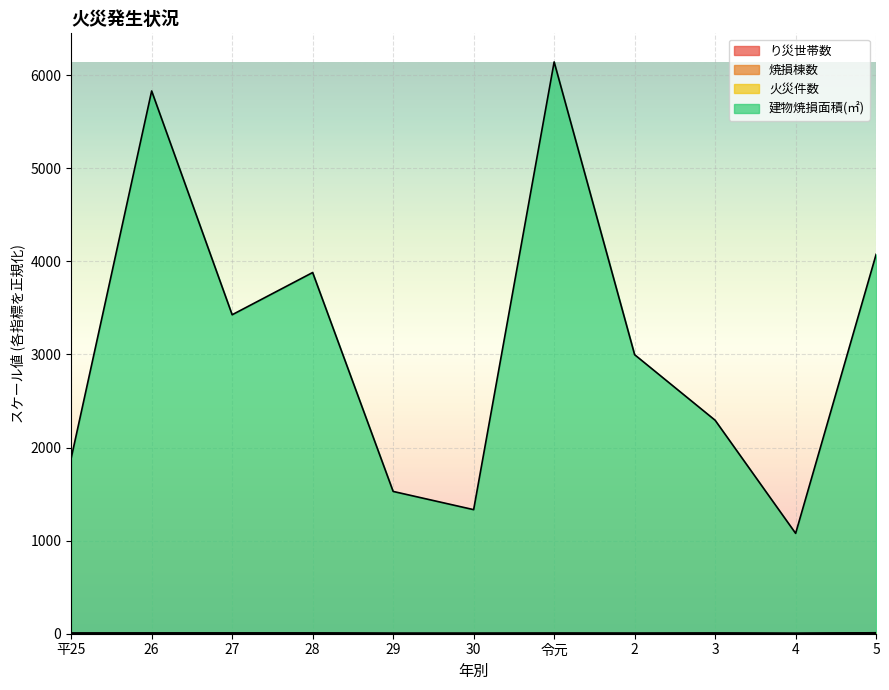

True or false: り災世帯数 has more than 0 interior local peaks.

True